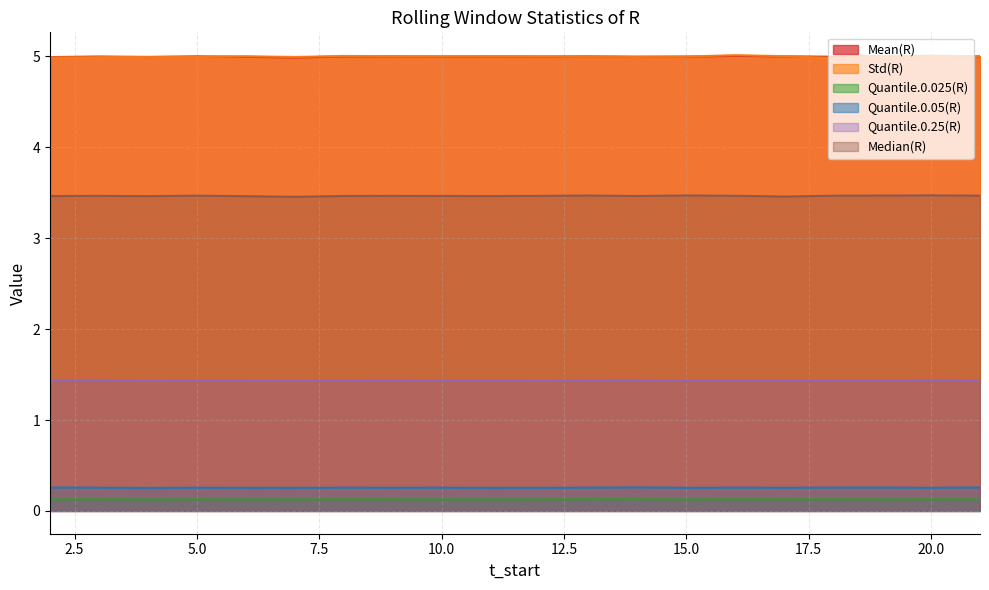

Rank the categories by Quantile.0.05(R) value from lowest to highest.

4, 11, 7, 6, 12, 15, 20, 17, 9, 3, 5, 10, 8, 13, 16, 18, 19, 2, 21, 14